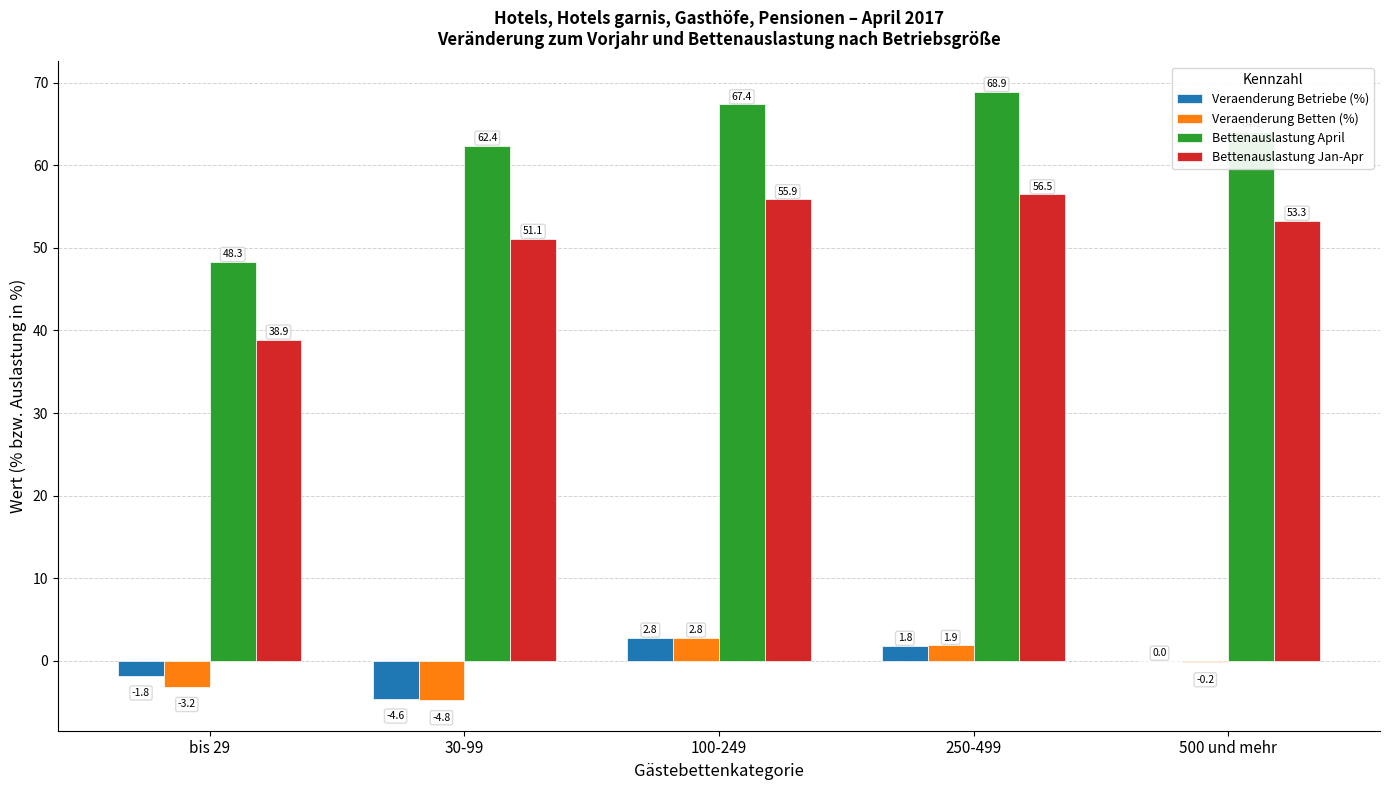

Between 30-99 and 100-249, which series saw the biggest shift?

Veraenderung Betten (%)